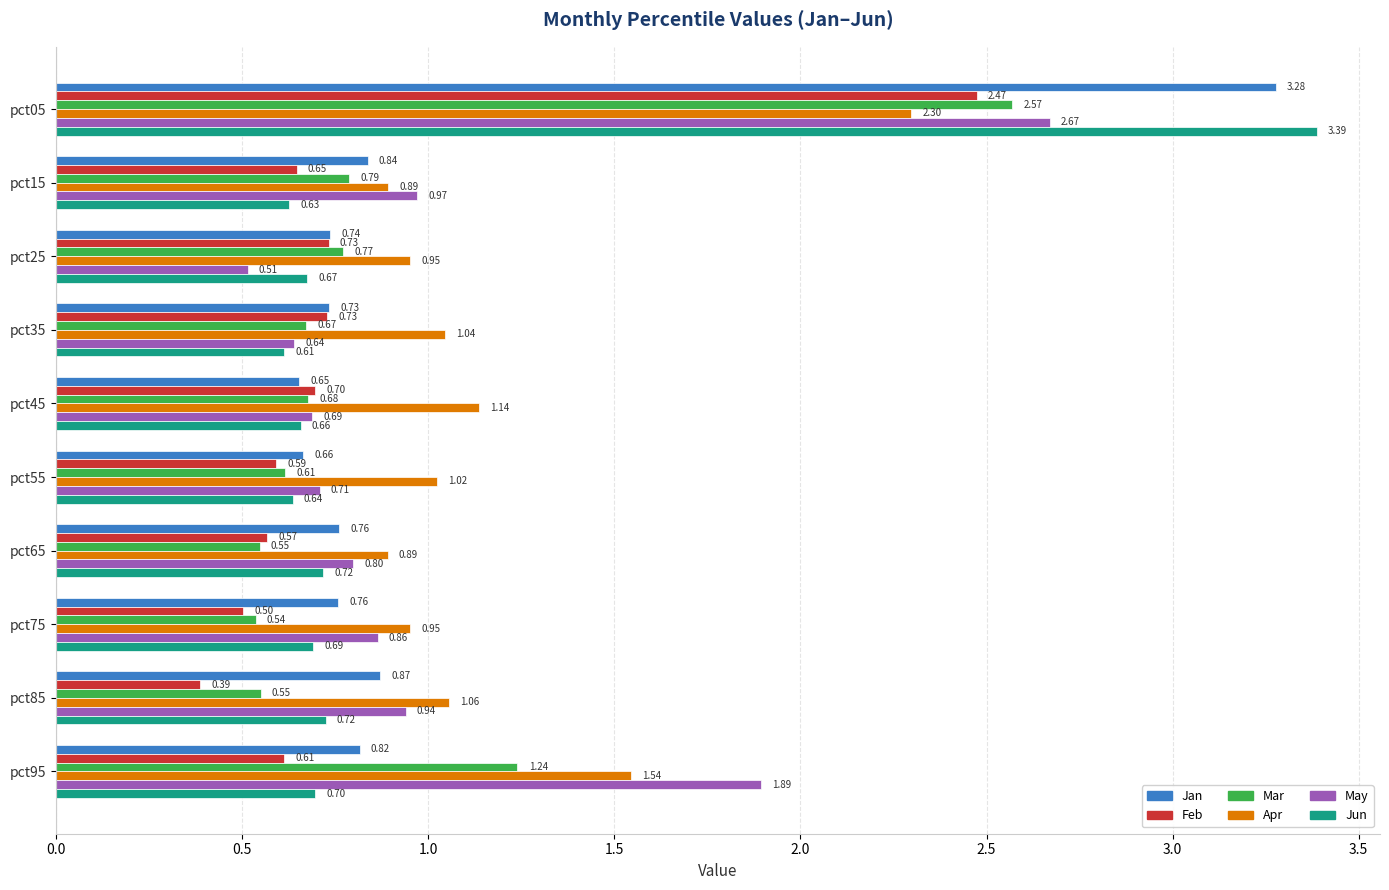

Which series has the largest total across all categories?

Apr